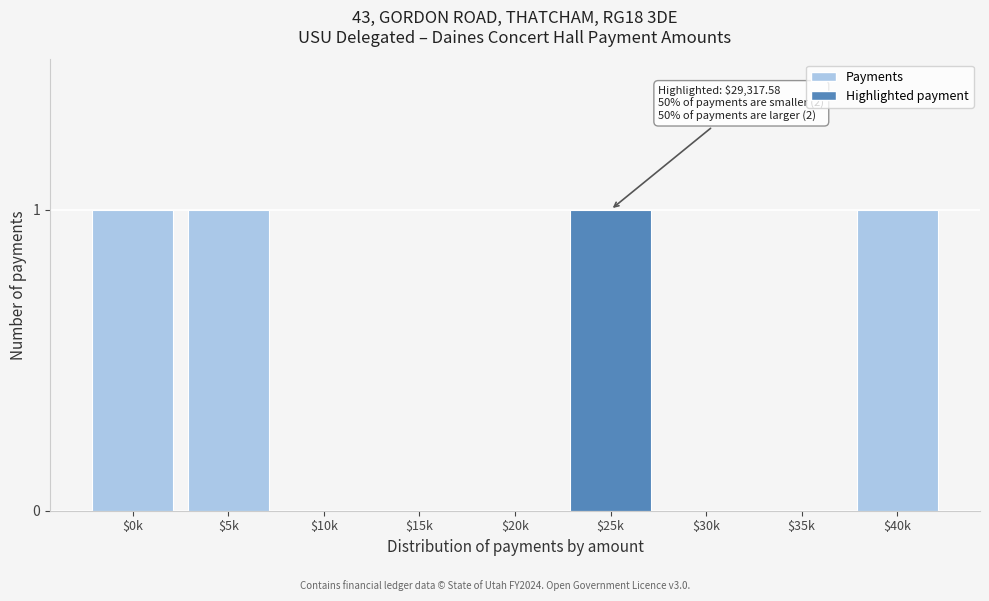

What is the sum of all values?

4